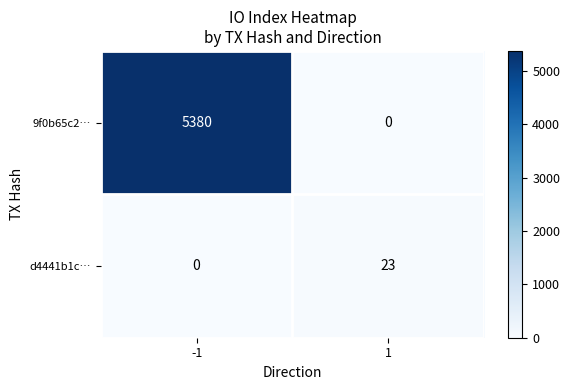

What is the difference between the highest and lowest values at 1?

23